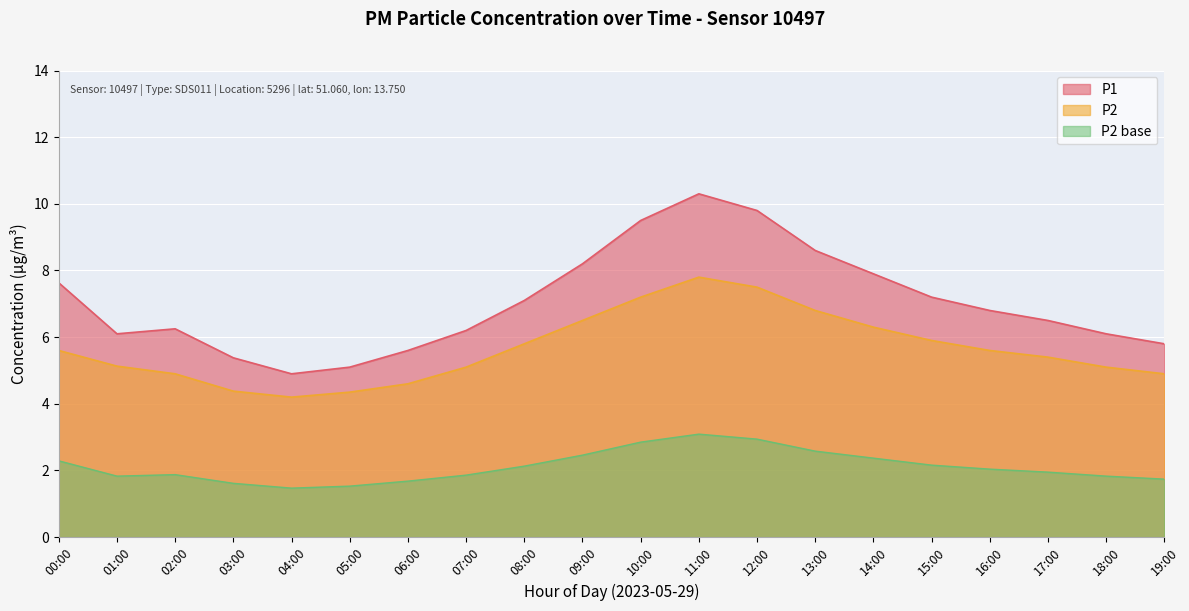

True or false: P2 has more than 2 interior local peaks.

False